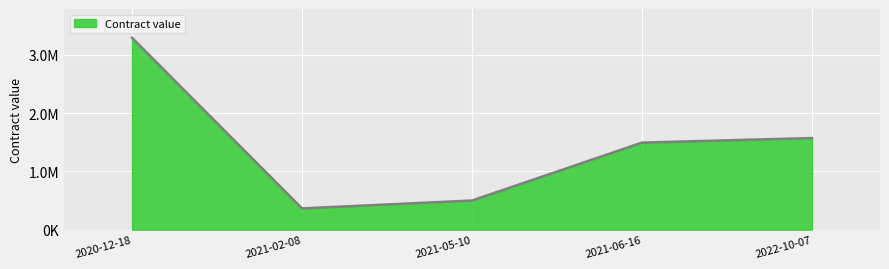

Where does the data first go above 1494765?

2020-12-18